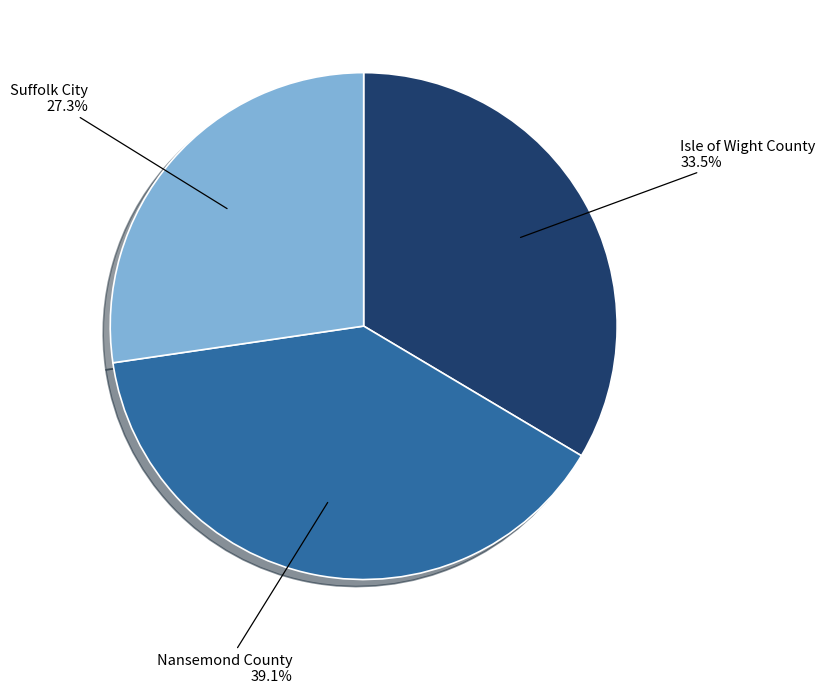

To the nearest percent, what portion does Nansemond County represent?

39%